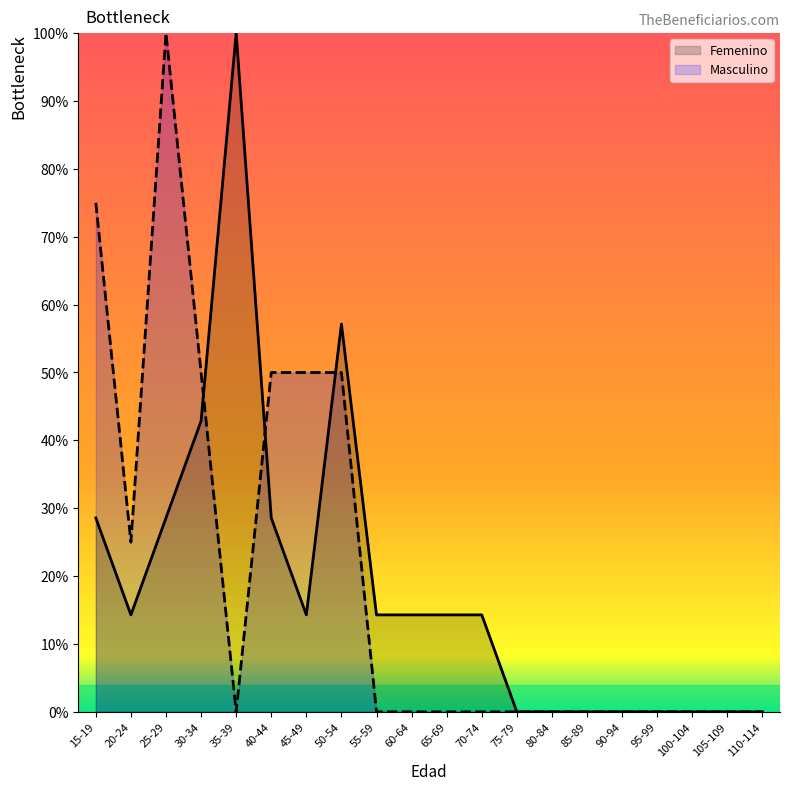

True or false: Femenino has a value of 14.3 at 55-59.

True